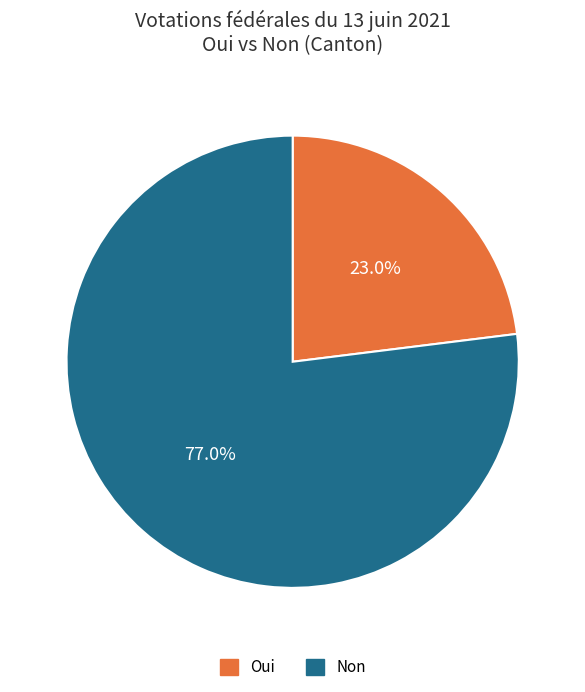

Which slice is the largest?

Non